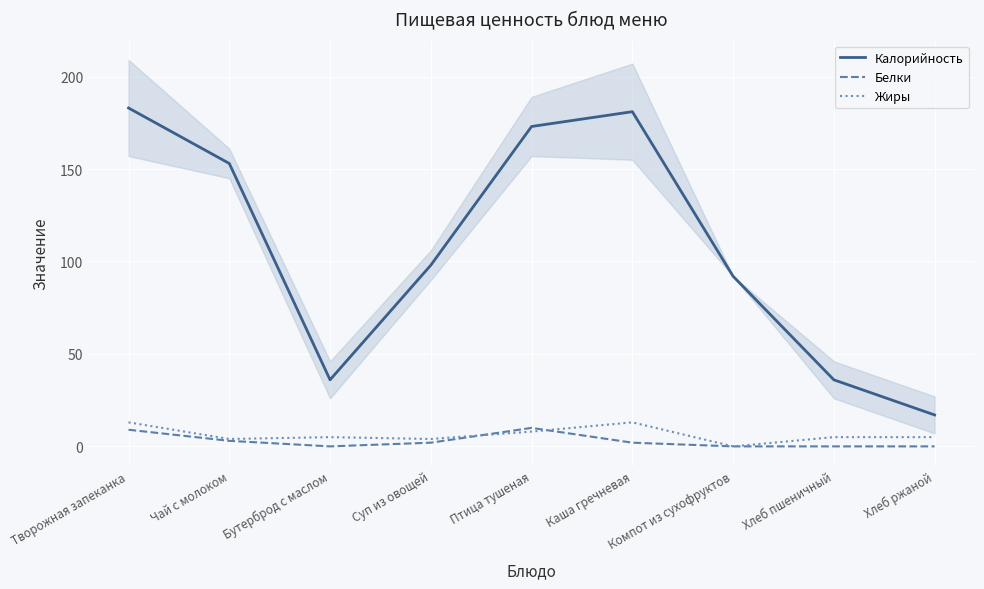

Reading left to right, list all the values displayed in this chart.

Калорийность: 183	153	36	98	173	181	92	36	17
Белки: 9	3	0	2	10	2	0	0	0
Жиры: 13	4	5	4	8	13	0	5	5